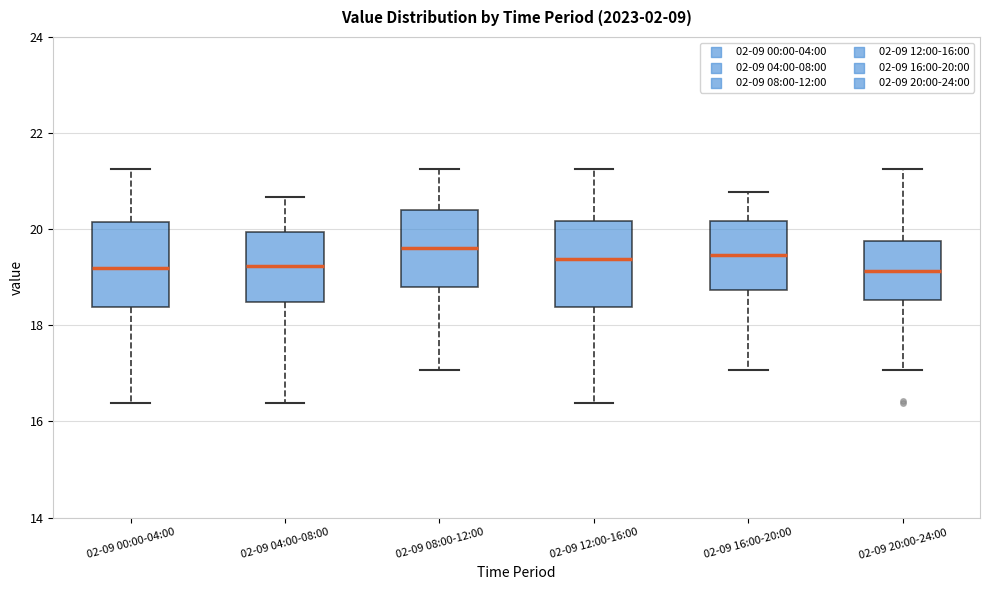

Reading left to right, transcribe this box plot: for each box, give where its median line is, the range the box spans, and where its two whiskers end, as read against the y-axis. The values are not printed on the chart, so give them approximately, as read against the axis.

02-09 00:00-04:00: median 19.2, box 18.4 to 20.2, whiskers 16.4 to 21.2
02-09 04:00-08:00: median 19.2, box 18.4 to 20.0, whiskers 16.4 to 20.6
02-09 08:00-12:00: median 19.6, box 18.8 to 20.4, whiskers 17.0 to 21.2
02-09 12:00-16:00: median 19.4, box 18.4 to 20.2, whiskers 16.4 to 21.2
02-09 16:00-20:00: median 19.4, box 18.8 to 20.2, whiskers 17.0 to 20.8
02-09 20:00-24:00: median 19.2, box 18.6 to 19.8, whiskers 17.0 to 21.2